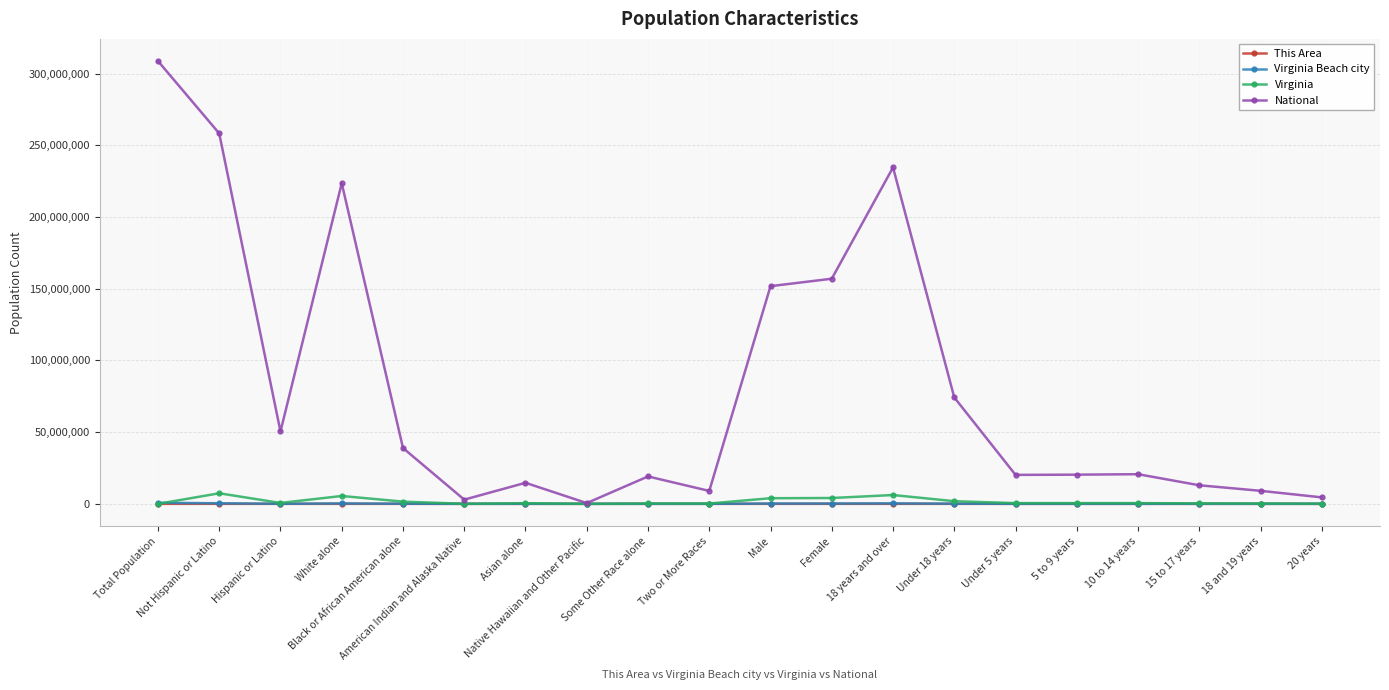

What is the maximum value for National?

308745538